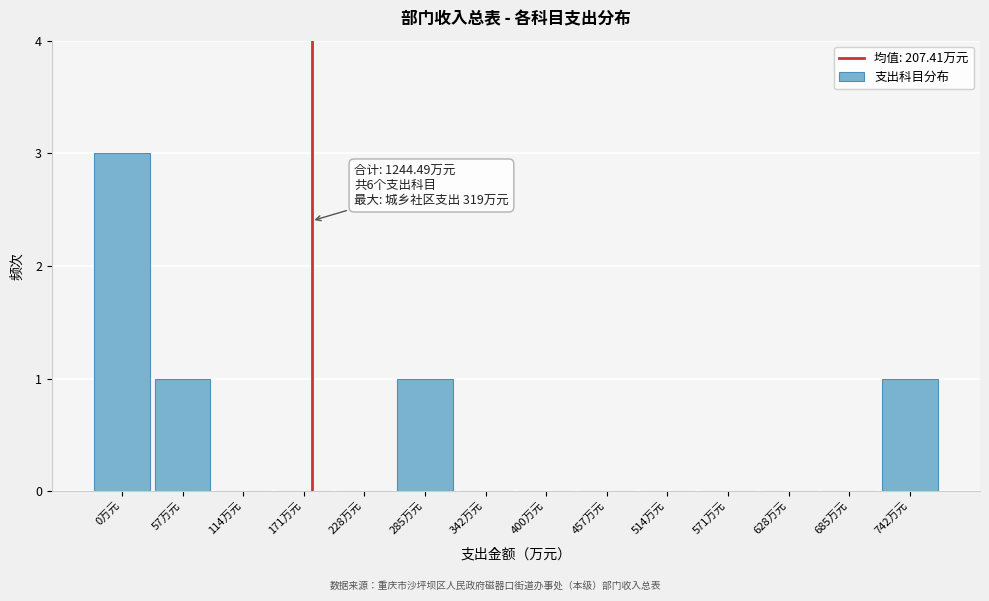

Reading left to right, transcribe all the data shown in this chart.

0万元=3	57万元=1	114万元=0	171万元=0	228万元=0	285万元=1	342万元=0	400万元=0	457万元=0	514万元=0	571万元=0	628万元=0	685万元=0	742万元=1